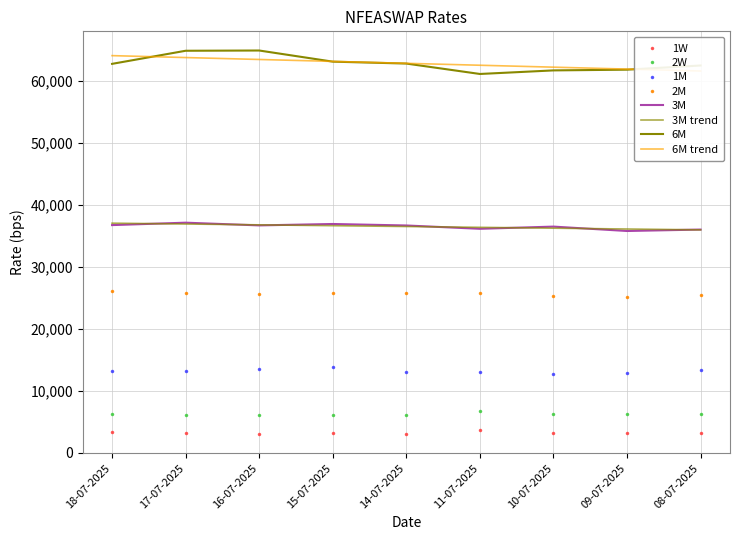

What is the average value of the 1W series?

3244.0